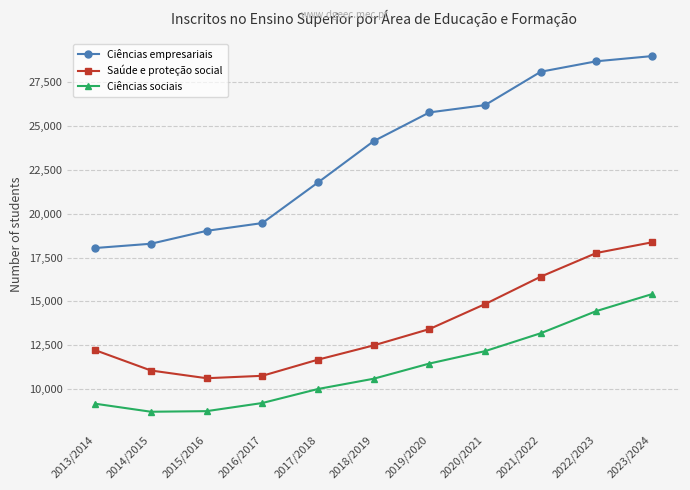

Which series has the largest total across all categories?

Ciências empresariais